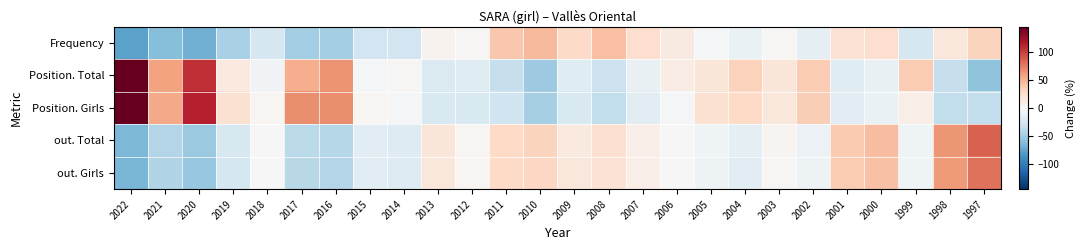

Count the number of data series in this chart.

5